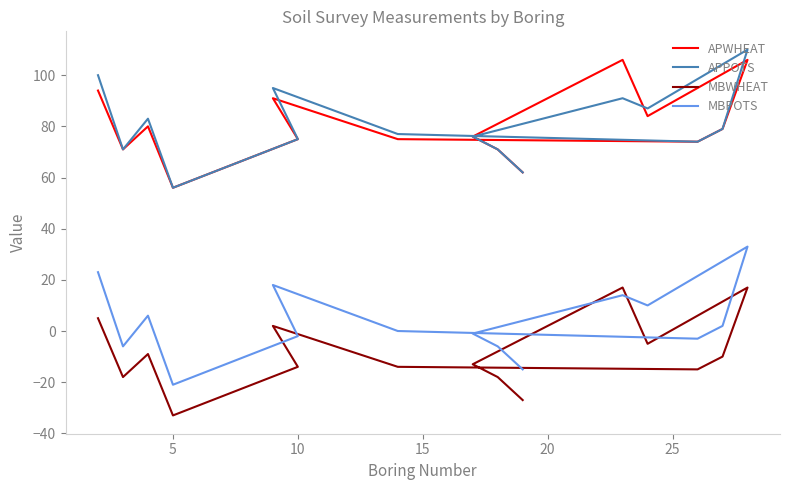

What is the minimum value shown in the chart?

-33